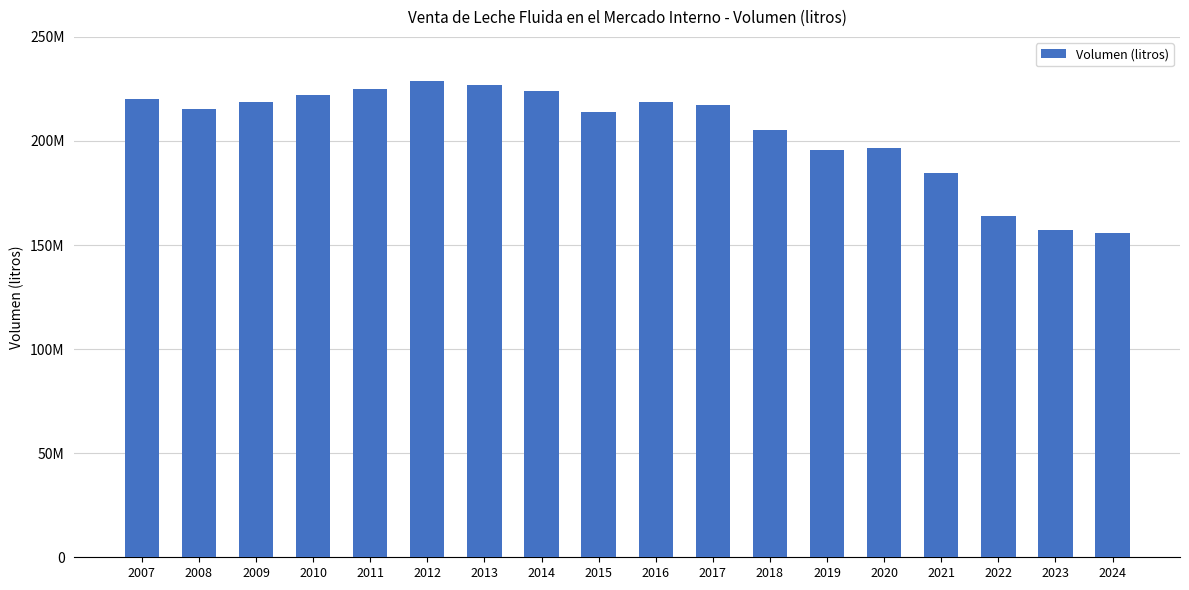

The value at 2018 is 205228971. True or false?

True